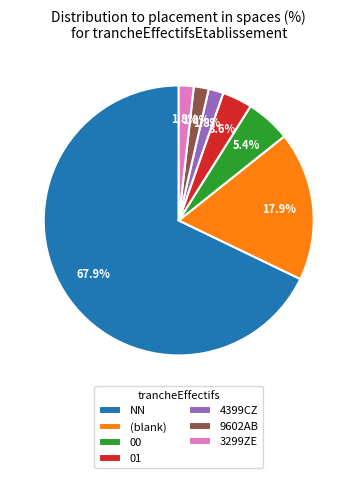

Which slice is the largest?

NN